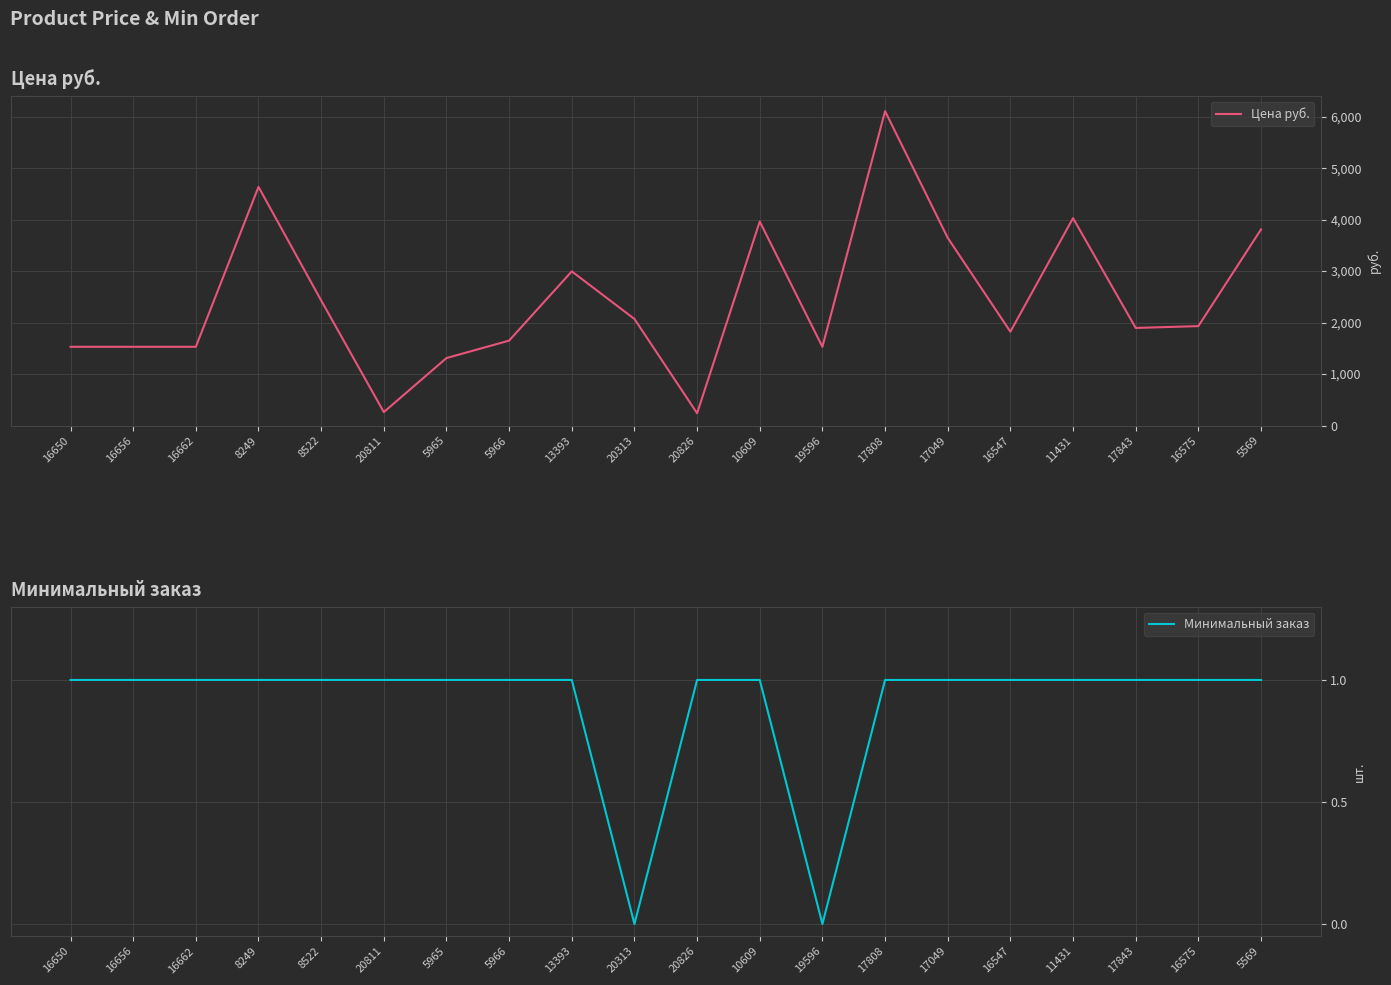

At which label does Минимальный заказ reach its peak?

16650